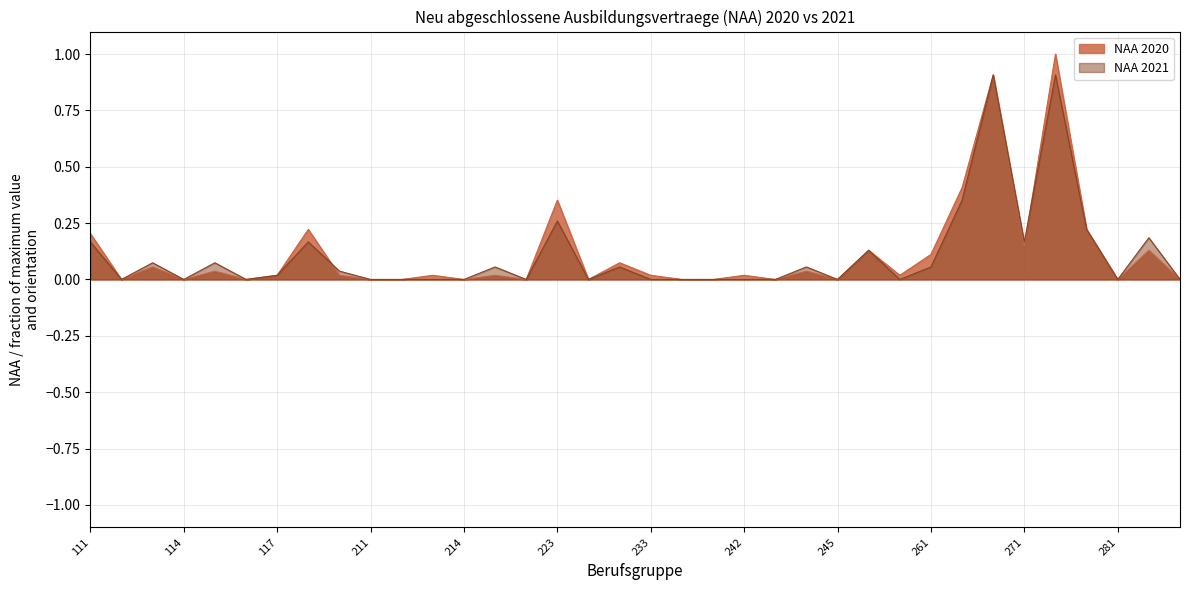

Reading right to left, transcribe all the data shown in this chart.

NAA 2020: 0.0	0.1	0.0	0.2	1.0	0.1	0.9	0.4	0.1	0.0	0.1	0.0	0.0	0.0	0.0	0.0	0.0	0.0	0.1	0.0	0.4	0.0	0.0	0.0	0.0	0.0	0.0	0.0	0.2	0.0	0.0	0.0	0.0	0.1	0.0	0.2
NAA 2021: 0.0	0.2	0.0	0.2	0.9	0.2	0.9	0.4	0.1	0.0	0.1	0.0	0.1	0.0	0.0	0.0	0.0	0.0	0.1	0.0	0.3	0.0	0.1	0.0	0.0	0.0	0.0	0.0	0.2	0.0	0.0	0.1	0.0	0.1	0.0	0.2